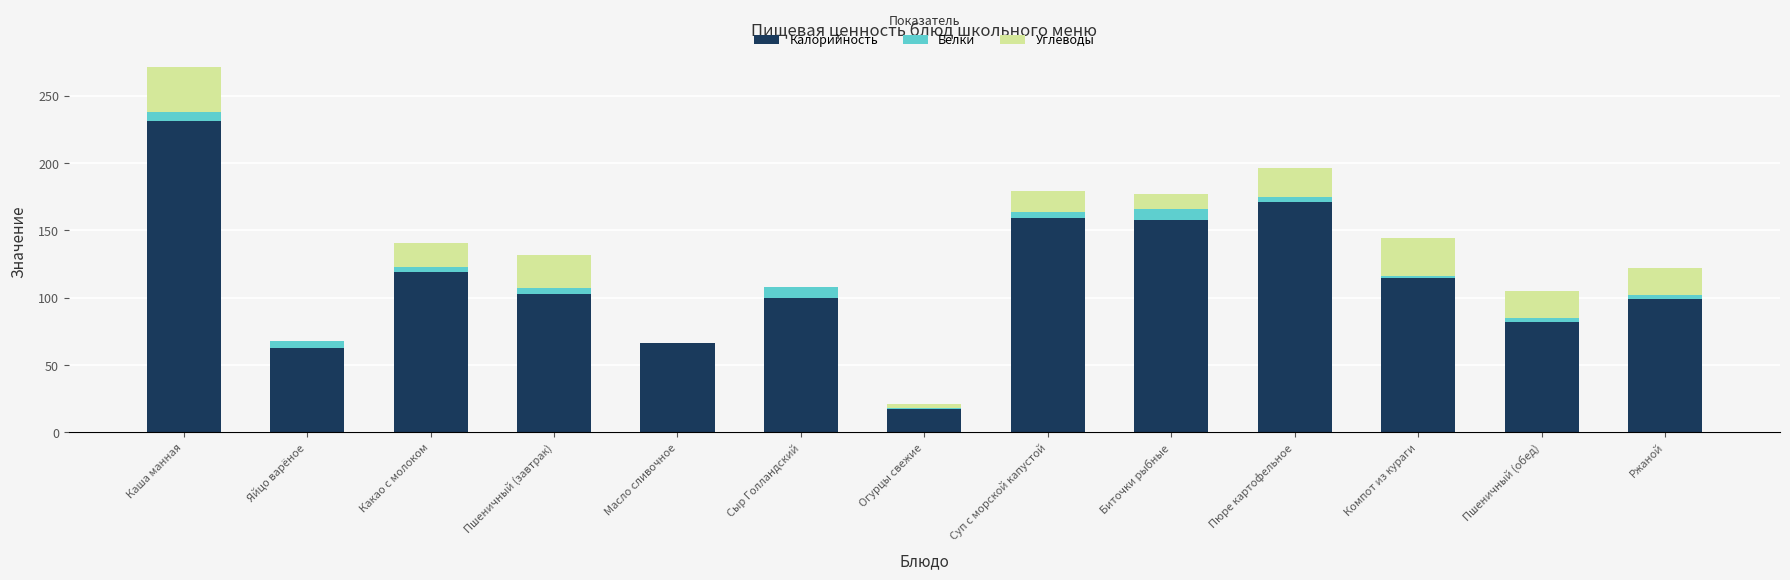

What value does the Калорийность series have at Пшеничный (завтрак), to the nearest 10?

100